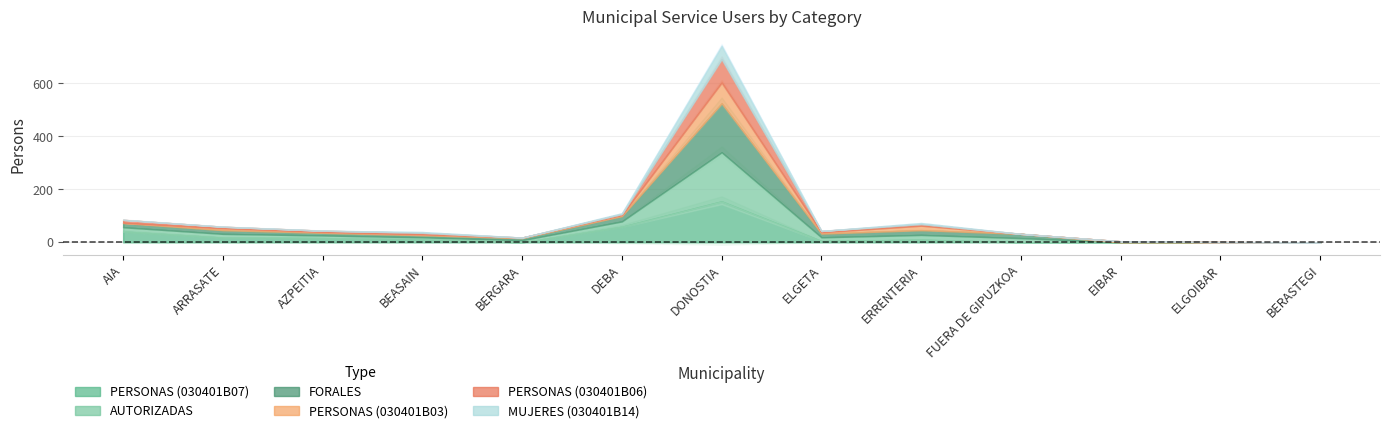

What is the label of the 3rd point from the left?

AZPEITIA